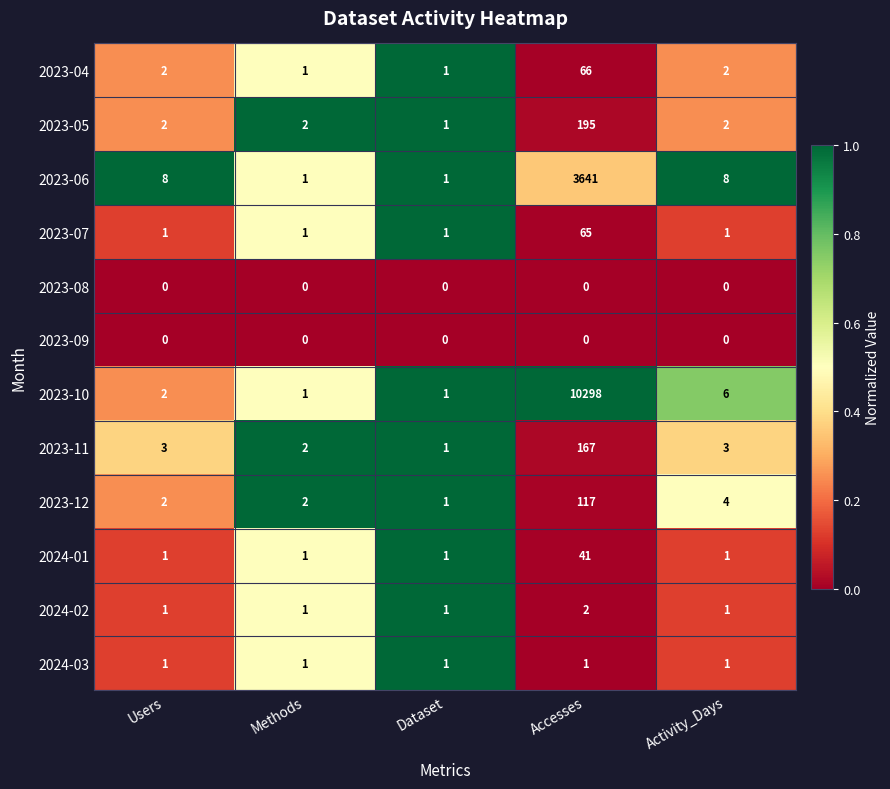

At which category is the sum across all series the highest?

Accesses